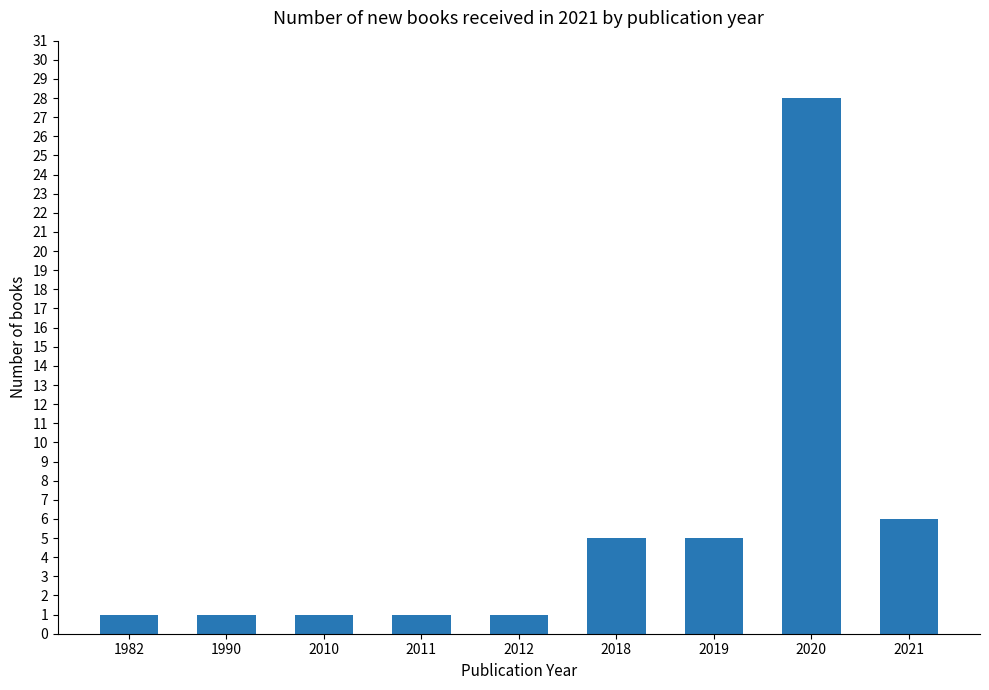

Which has a higher value, 1990 or 2019?

2019